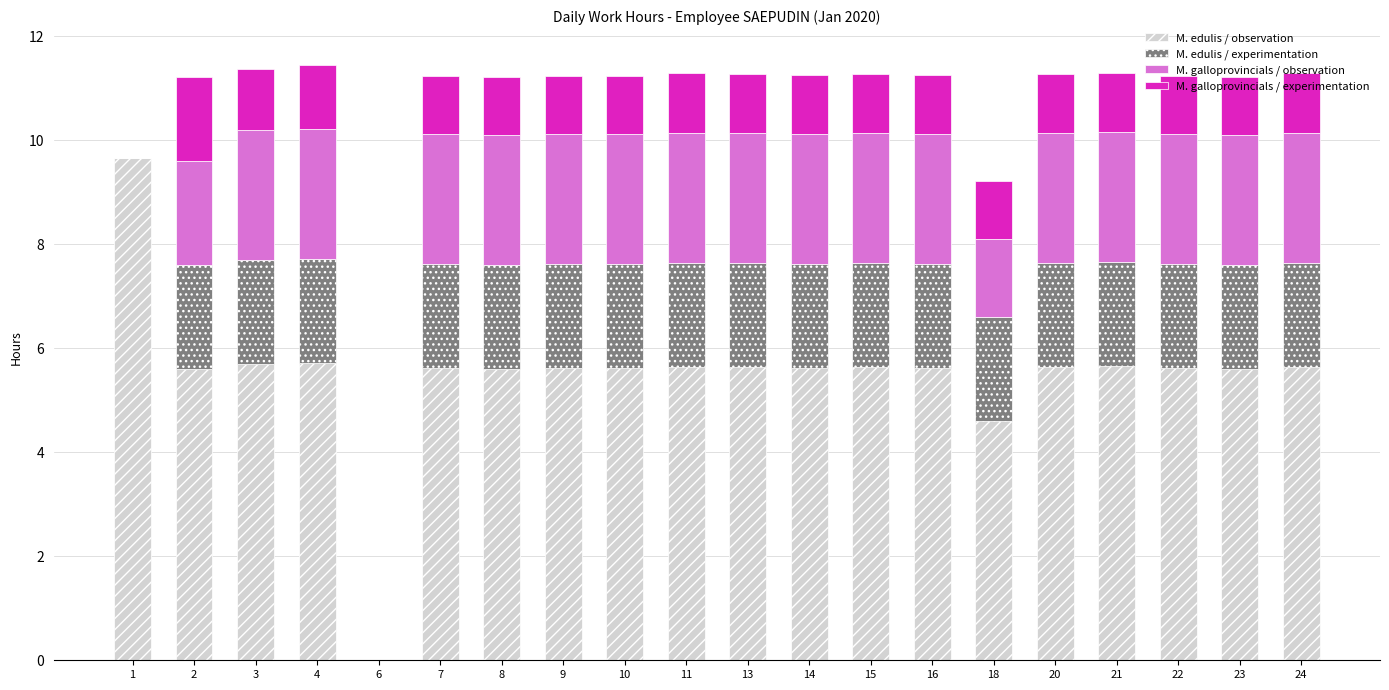

What is the maximum value for M. edulis / observation?

9.7